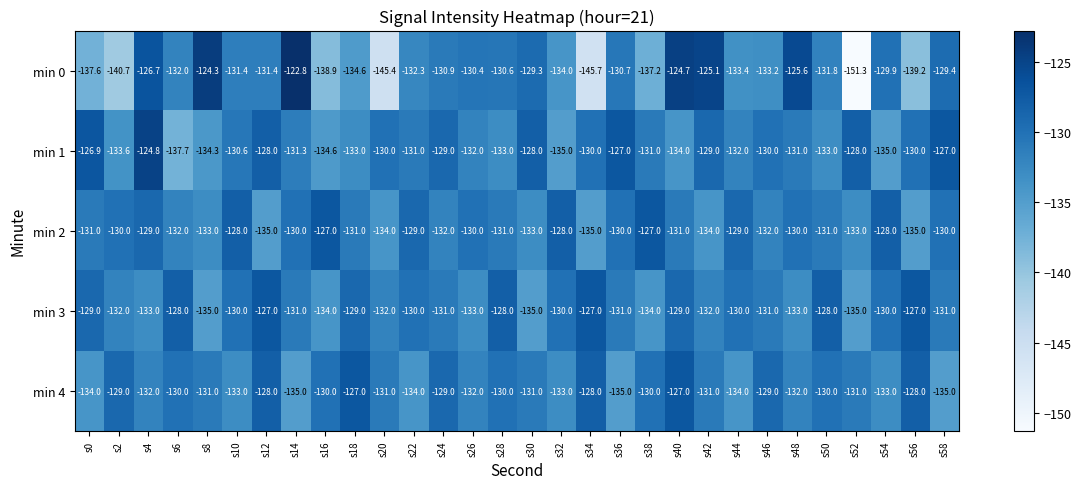

How many data points in min 2 are above -131?

14